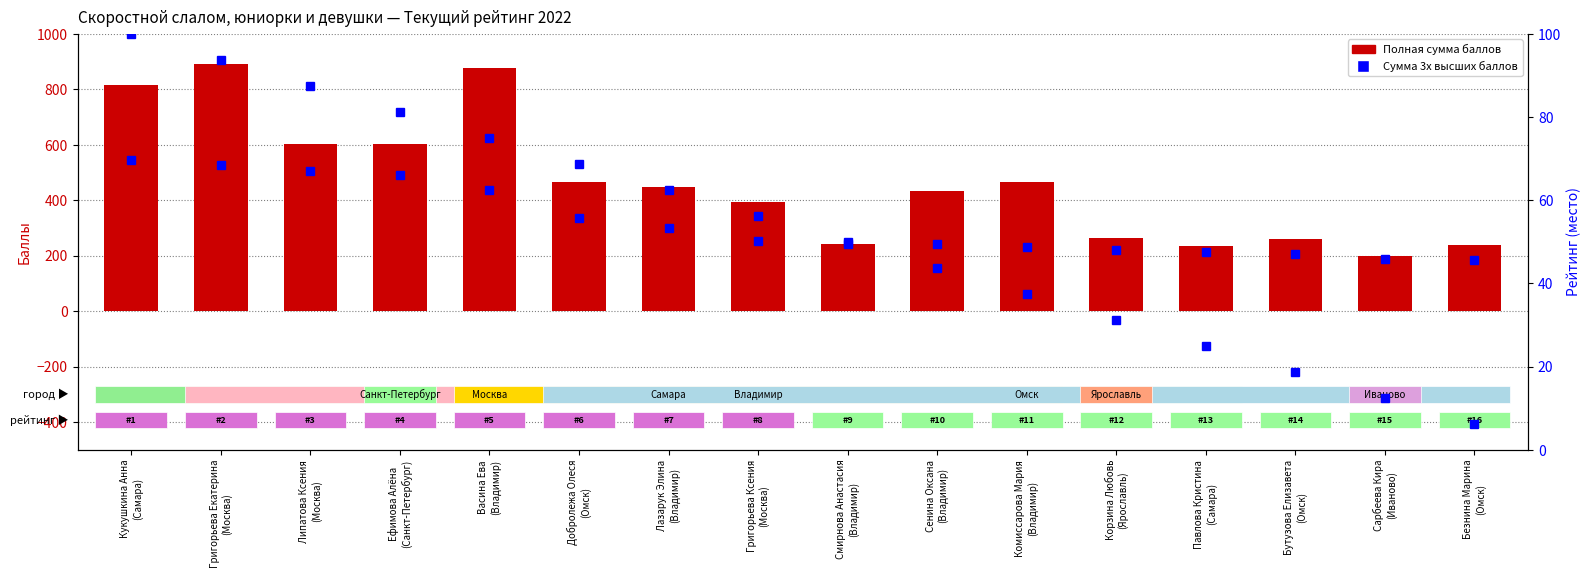

How many data points are less than 447?

8